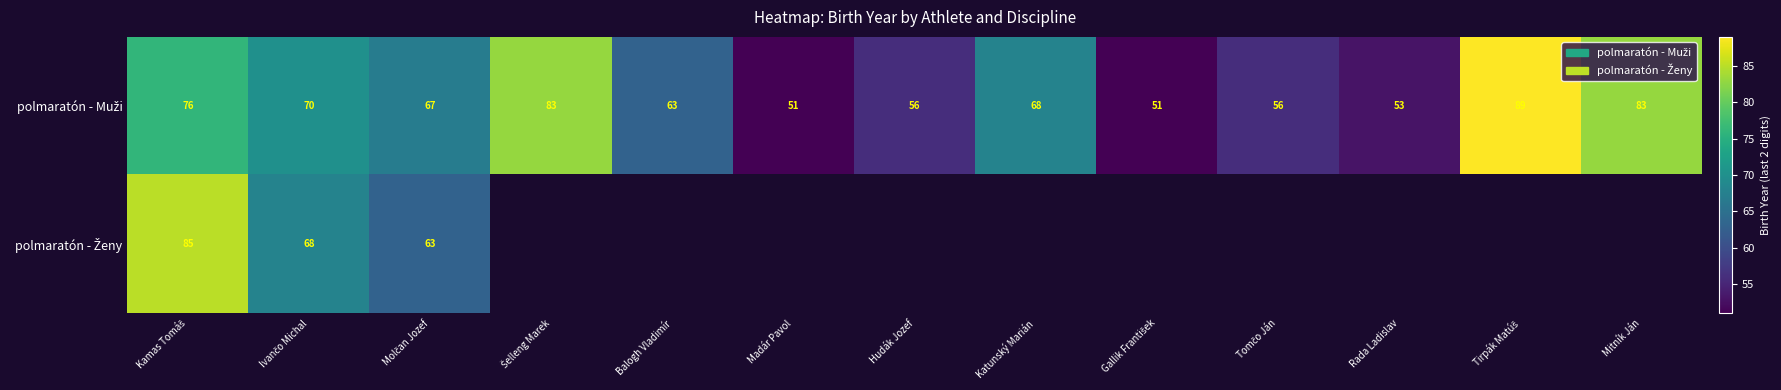

Count the number of data series in this chart.

2